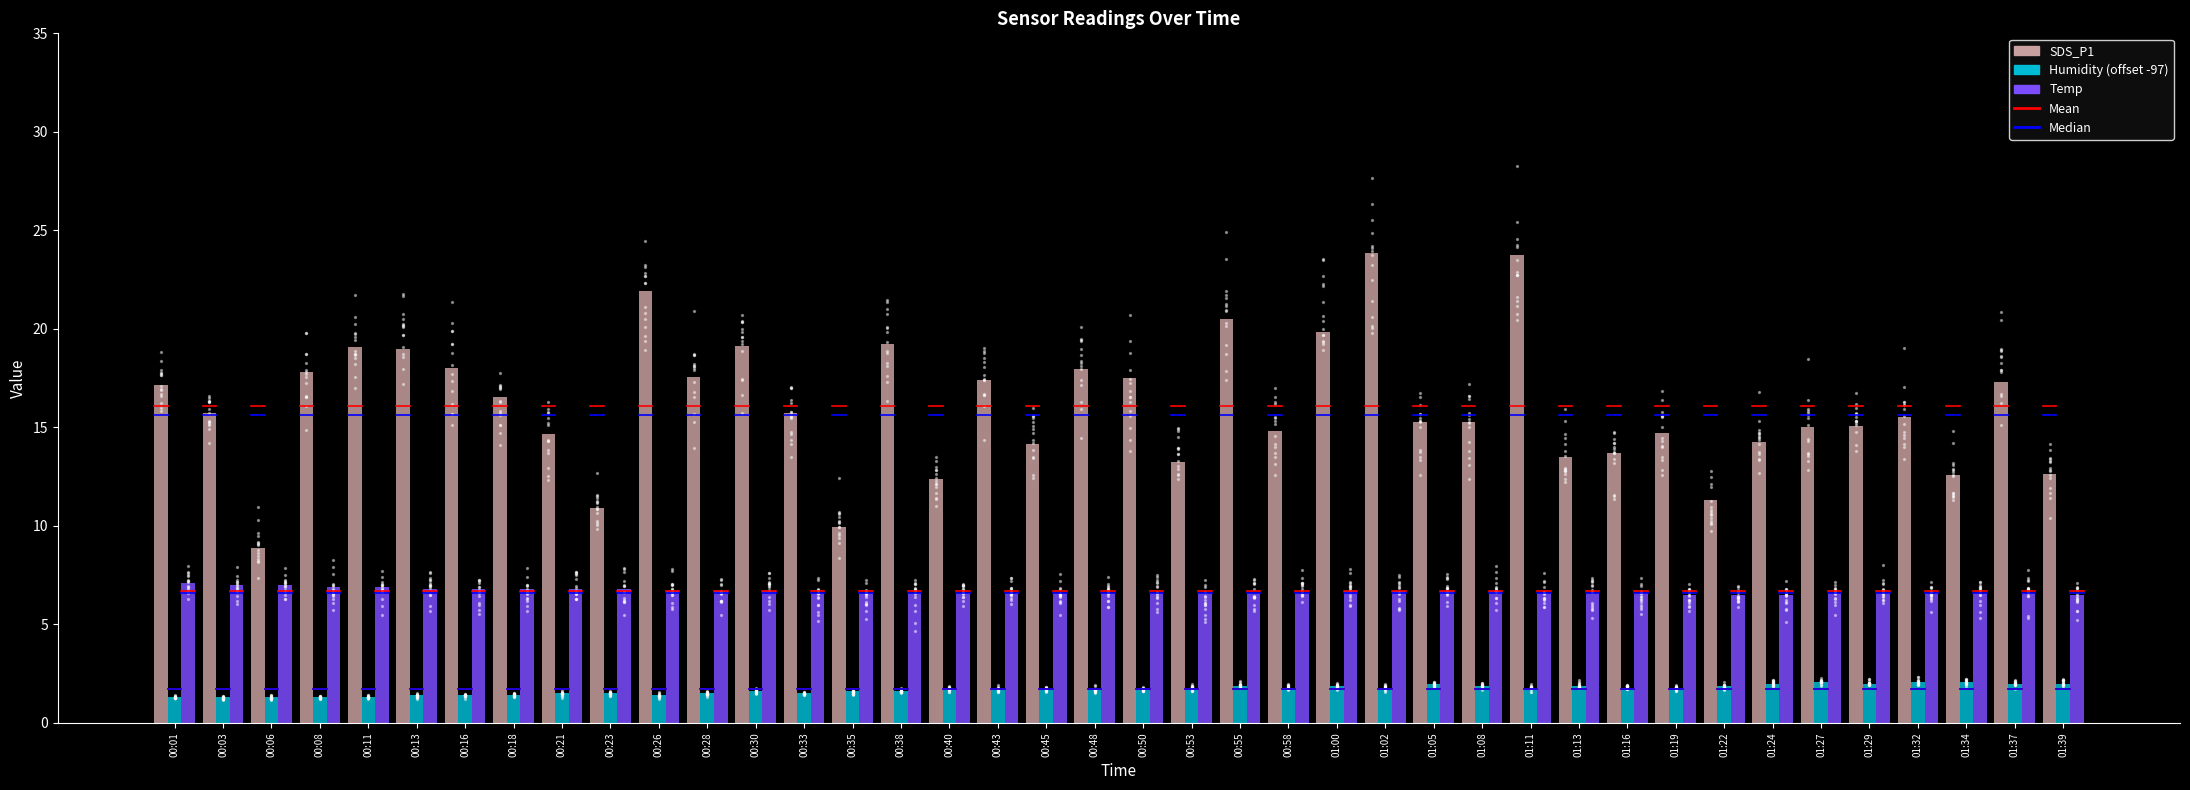

At how many categories does at least one series exceed 5?

40